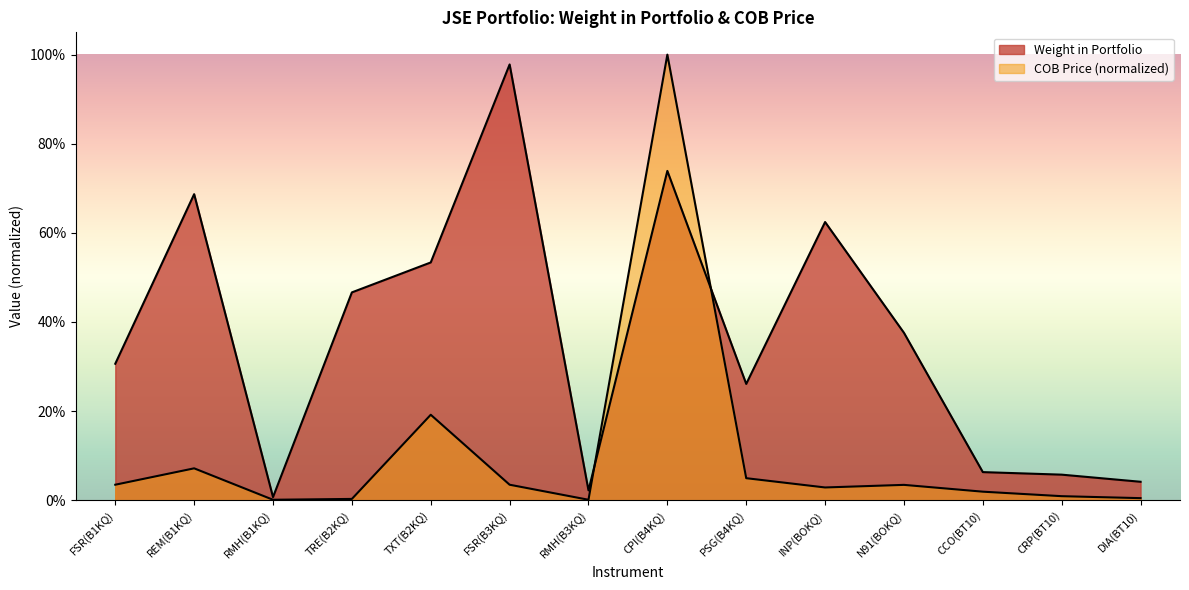

True or false: COB Price and Weight in Portfolio intersect in this chart.

True